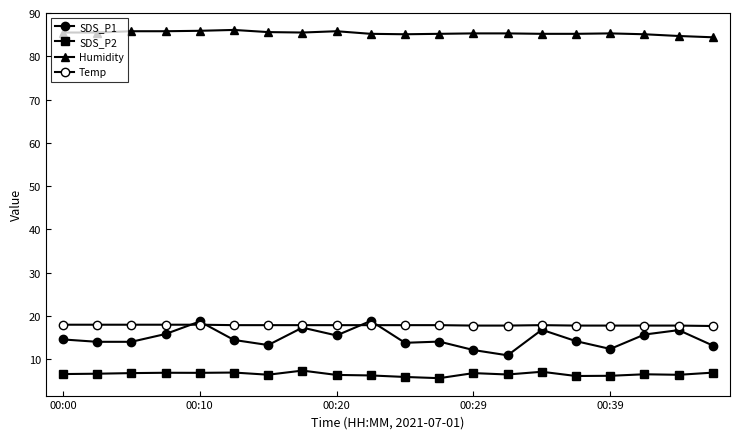

How many categories are shown in the chart?

20